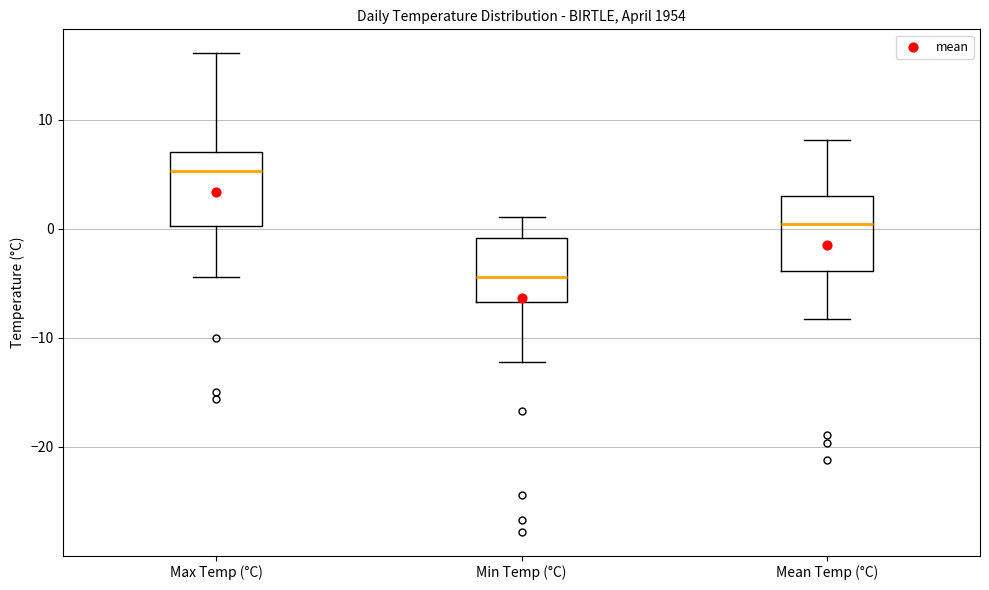

Which box's median line is the highest?

Max Temp (°C)